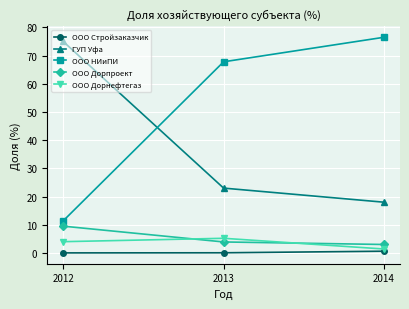

True or false: ООО Стройзаказчик has a value of 0.0 at 2012.

True